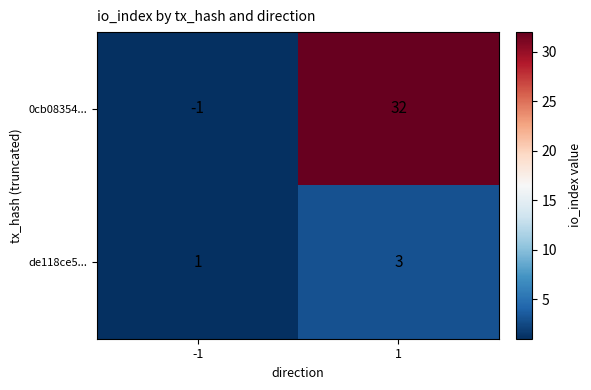

Which series has the widest spread of values?

0cb08354...